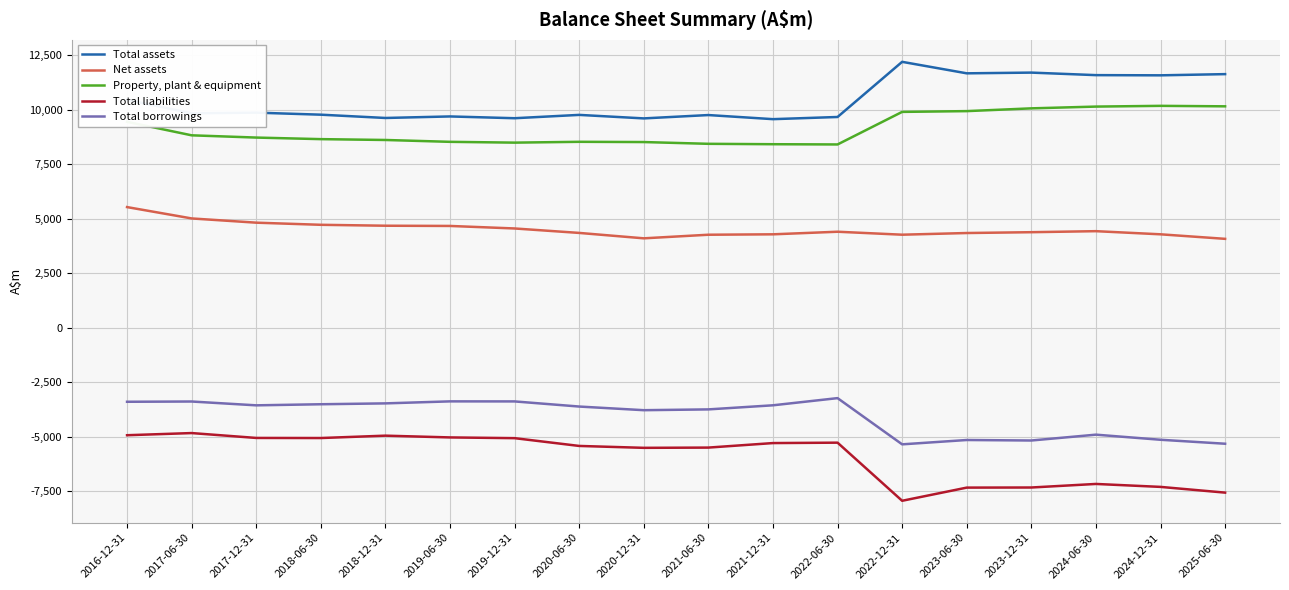

True or false: Net assets has a value of 4276.0 at 2022-12-31.

True